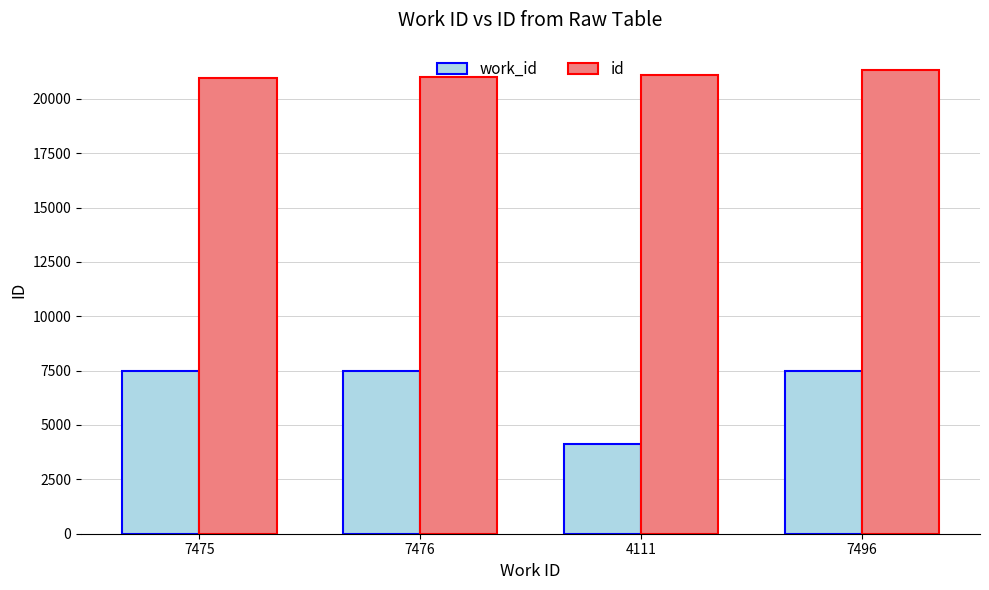

Is it true that work_id equals 4111 at 4111?

True